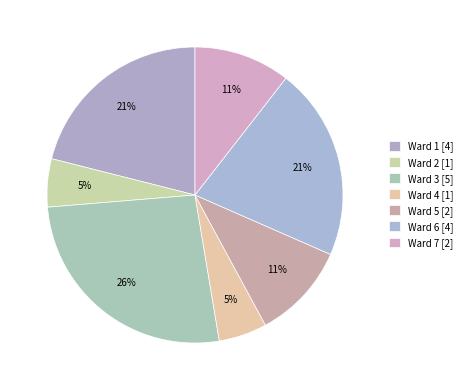

How many segments does this pie chart have?

7